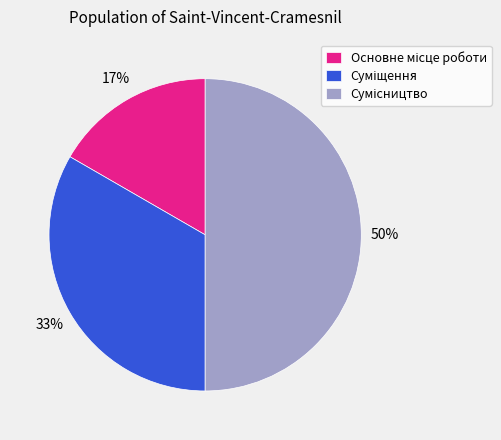

To the nearest percent, what is the average slice percentage?

33%